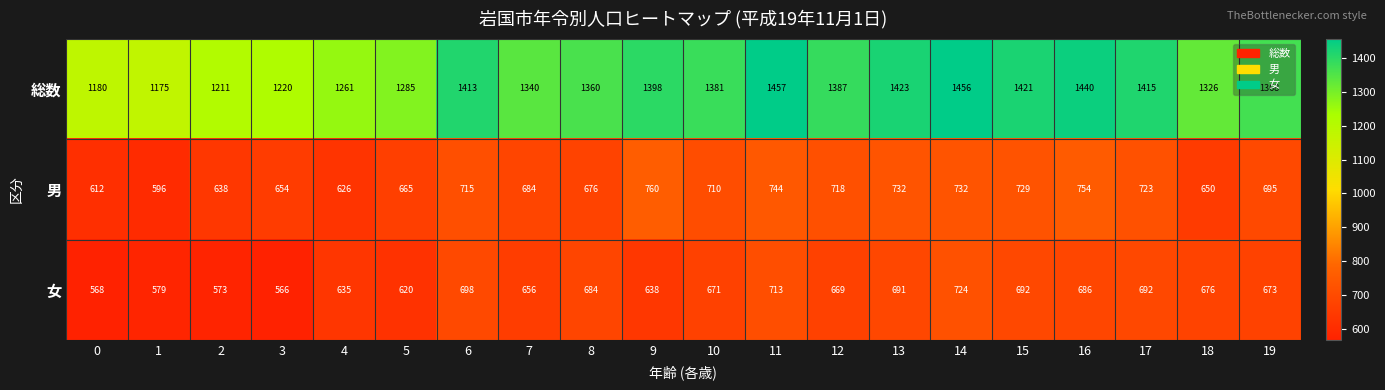

At which label does 男 first exceed 710?

6